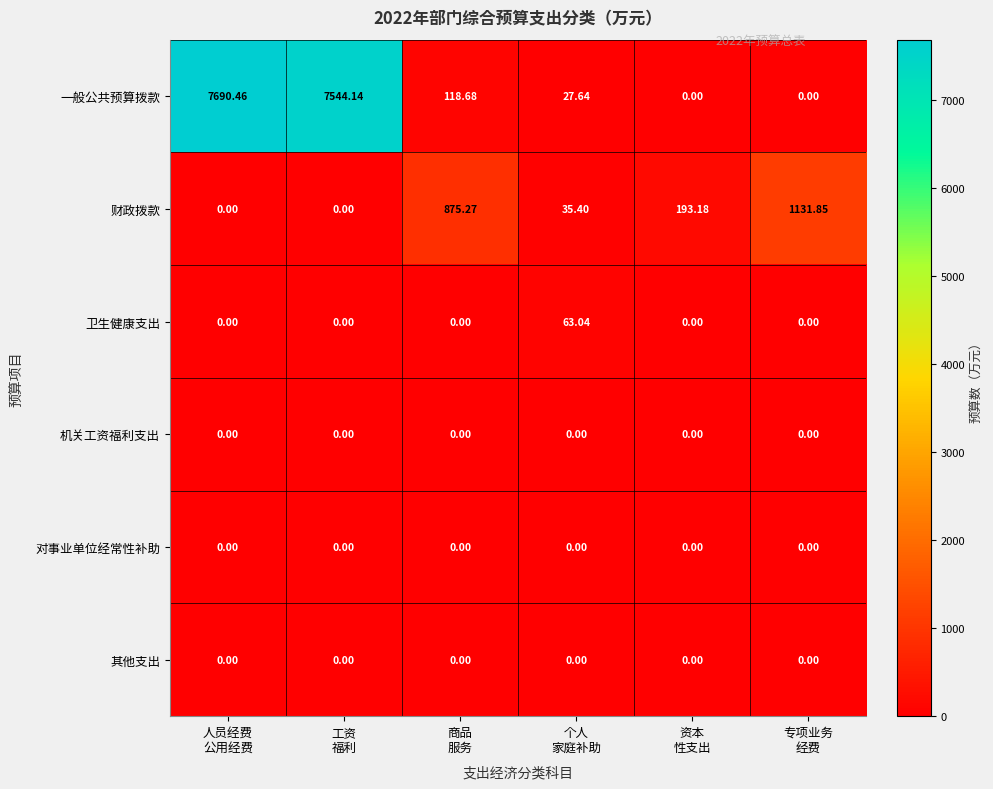

Which series has the largest range (max minus min)?

一般公共预算拨款